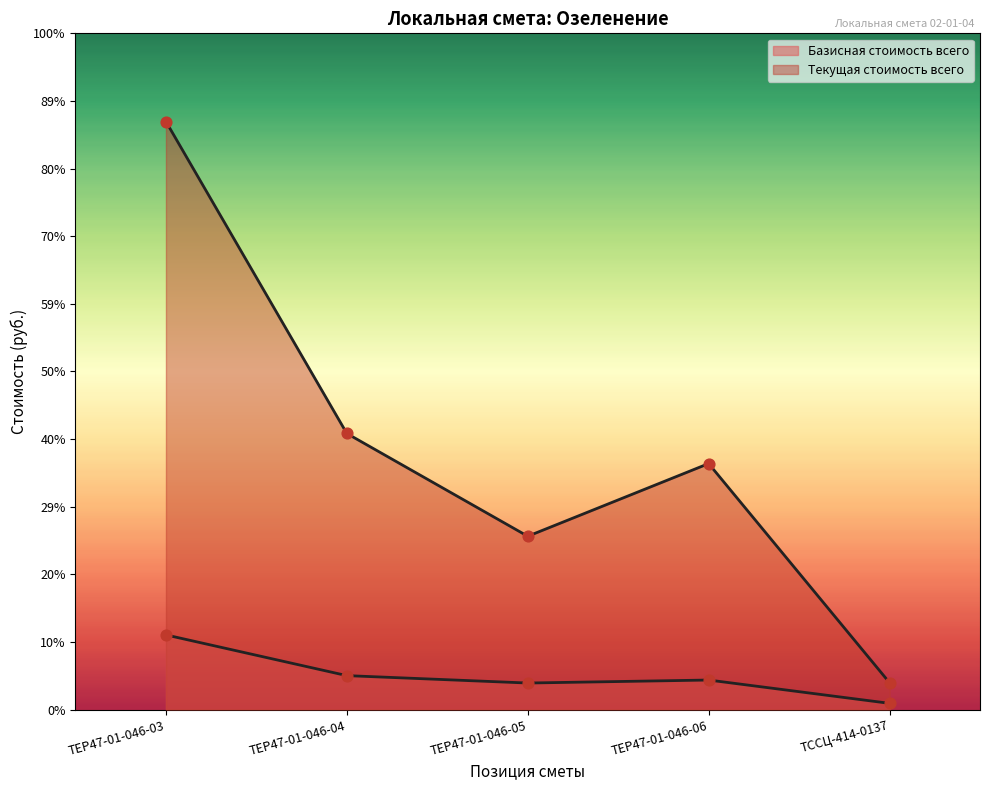

Is the value of Базисная стоимость всего at ТССЦ-414-0137 greater than the value of Текущая стоимость всего at ТЕР47-01-046-03?

No